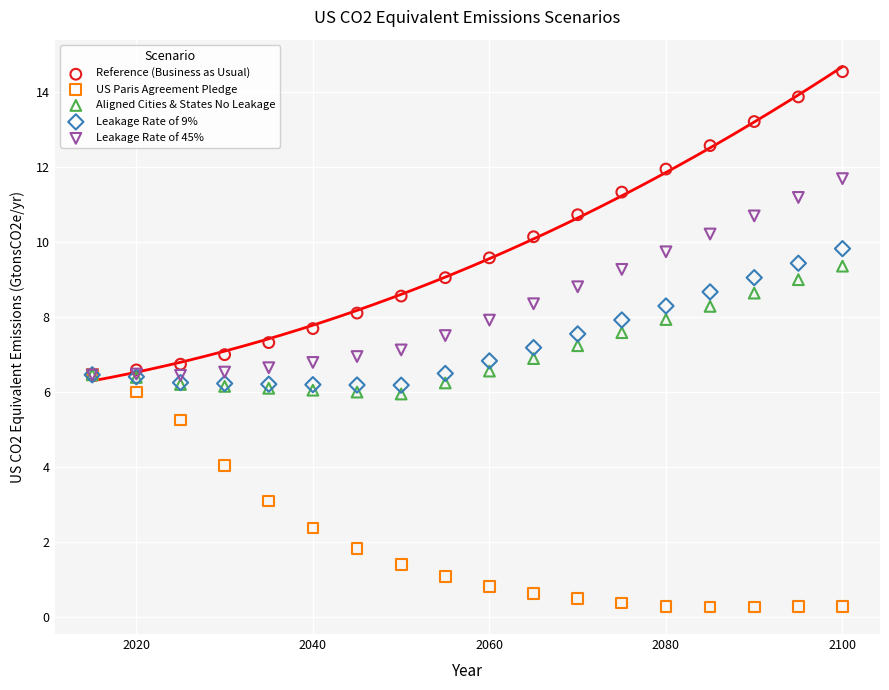

What are all the series names shown in the legend?

Reference (Business as Usual), US Paris Agreement Pledge, Aligned Cities & States No Leakage, Leakage Rate of 9%, Leakage Rate of 45%